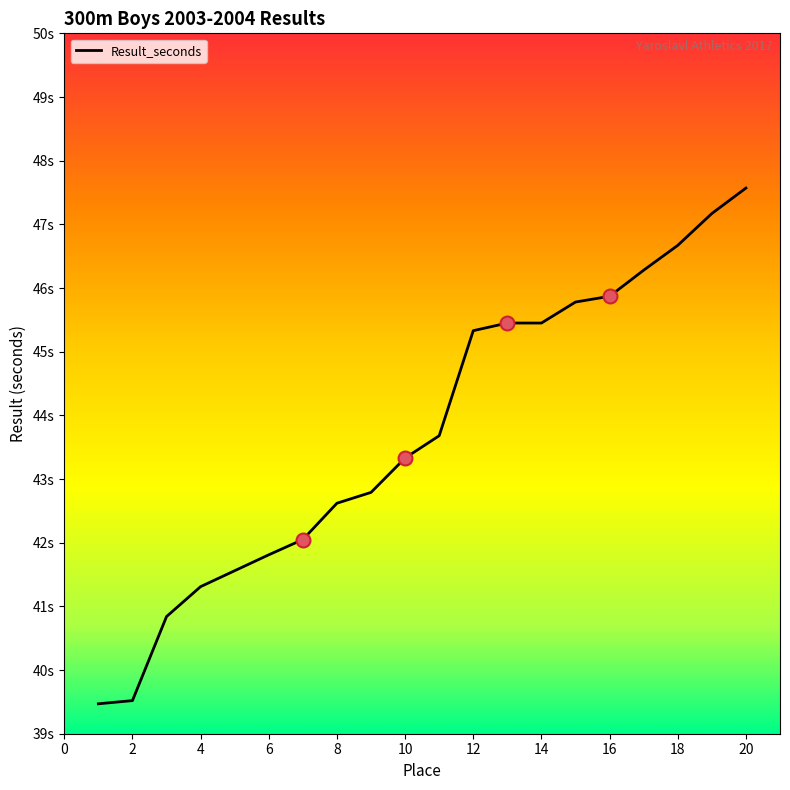

Reading left to right, what are all the values shown in this chart?

1=39.5	2=39.5	3=40.8	4=41.3	5=41.6	6=41.8	7=42.0	8=42.6	9=42.8	10=43.3	11=43.7	12=45.3	13=45.5	14=45.5	15=45.8	16=45.9	17=46.3	18=46.7	19=47.2	20=47.6